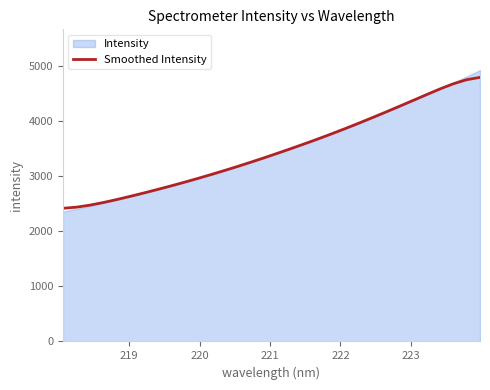

Reading left to right, transcribe all the data shown in this chart.

2419.8	2440.1	2477.0	2524.9	2579.2	2637.3	2697.9	2760.7	2825.5	2892.3	2961.4	3032.9	3106.7	3182.9	3261.4	3342.2	3425.0	3509.7	3596.4	3685.3	3777.0	3871.4	3968.6	4068.2	4169.7	4273.1	4377.9	4483.3	4586.7	4681.5	4756.7	4798.9